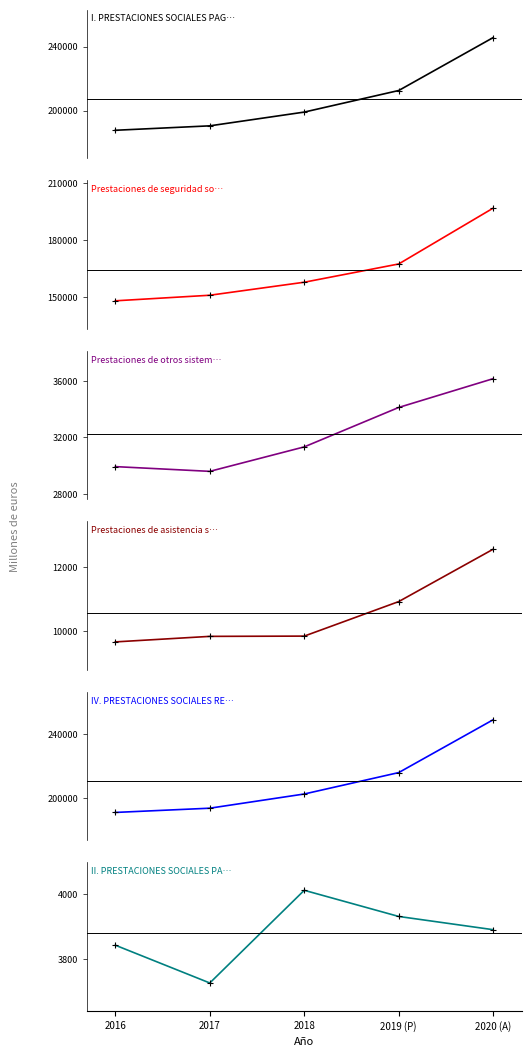

Is it true that IV. PRESTACIONES SOCIALES RECIBIDAS POR HOGARES equals 400588 at 2020 (A)?

False